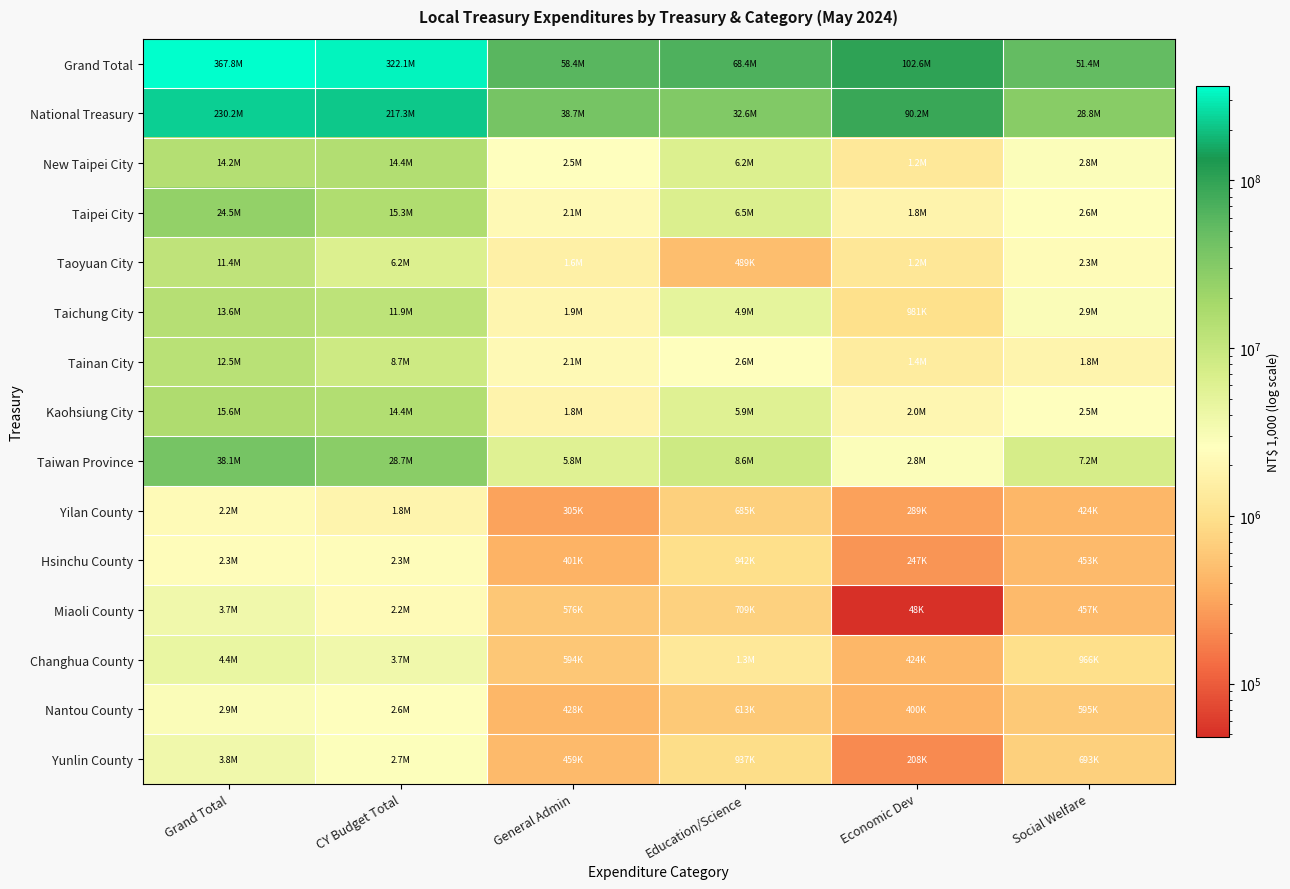

Reading left to right, list all the values displayed in this chart.

Grand Total: Grand Total=367812298	CY Budget Total=322065590	General Admin=58386274	Education/Science=68389960	Economic Dev=102610018	Social Welfare=51410067
National Treasury: Grand Total=230151401	CY Budget Total=217267842	General Admin=38688476	Education/Science=32551768	Economic Dev=90188890	Social Welfare=28774178
New Taipei City: Grand Total=14239987	CY Budget Total=14351070	General Admin=2548132	Education/Science=6181360	Economic Dev=1245542	Social Welfare=2840194
Taipei City: Grand Total=24533873	CY Budget Total=15252561	General Admin=2121907	Education/Science=6484705	Economic Dev=1785551	Social Welfare=2591616
Taoyuan City: Grand Total=11366278	CY Budget Total=6222934	General Admin=1633519	Education/Science=489377	Economic Dev=1214514	Social Welfare=2269073
Taichung City: Grand Total=13649499	CY Budget Total=11898538	General Admin=1891852	Education/Science=4888941	Economic Dev=981266	Social Welfare=2891560
Tainan City: Grand Total=12497475	CY Budget Total=8736317	General Admin=2113023	Education/Science=2602533	Economic Dev=1389874	Social Welfare=1844641
Kaohsiung City: Grand Total=15560795	CY Budget Total=14384708	General Admin=1789575	Education/Science=5913214	Economic Dev=1958540	Social Welfare=2519796
Taiwan Province: Grand Total=38051647	CY Budget Total=28683095	General Admin=5782562	Education/Science=8622898	Economic Dev=2790746	Social Welfare=7203632
Yilan County: Grand Total=2168139	CY Budget Total=1827725	General Admin=304539	Education/Science=684939	Economic Dev=288970	Social Welfare=423914
Hsinchu County: Grand Total=2347901	CY Budget Total=2327479	General Admin=400640	Education/Science=942303	Economic Dev=247397	Social Welfare=453109
Miaoli County: Grand Total=3716319	CY Budget Total=2168021	General Admin=575903	Education/Science=709379	Economic Dev=48120	Social Welfare=456769
Changhua County: Grand Total=4440312	CY Budget Total=3723814	General Admin=593707	Education/Science=1276166	Economic Dev=423752	Social Welfare=966119
Nantou County: Grand Total=2867088	CY Budget Total=2588640	General Admin=427795	Education/Science=613063	Economic Dev=399727	Social Welfare=595159
Yunlin County: Grand Total=3761394	CY Budget Total=2698184	General Admin=458896	Education/Science=936610	Economic Dev=207551	Social Welfare=693164